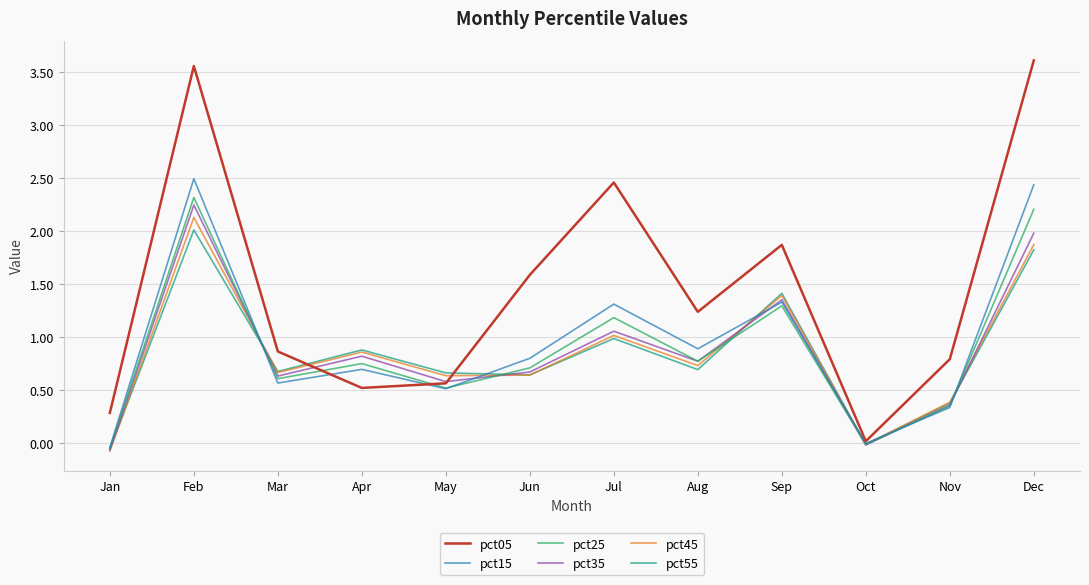

Rank the series by their maximum value, from highest to lowest.

pct05, pct15, pct25, pct35, pct45, pct55